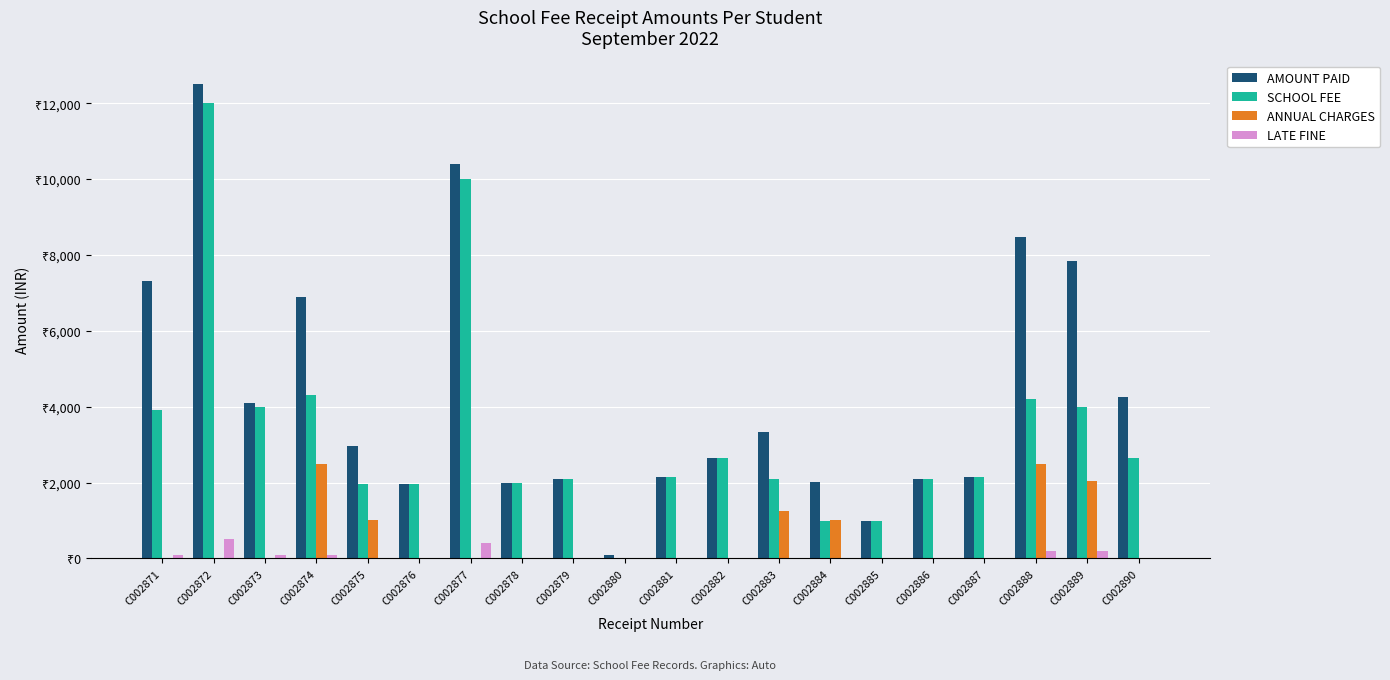

Is it true that SCHOOL FEE equals 1331 at C002876?

False